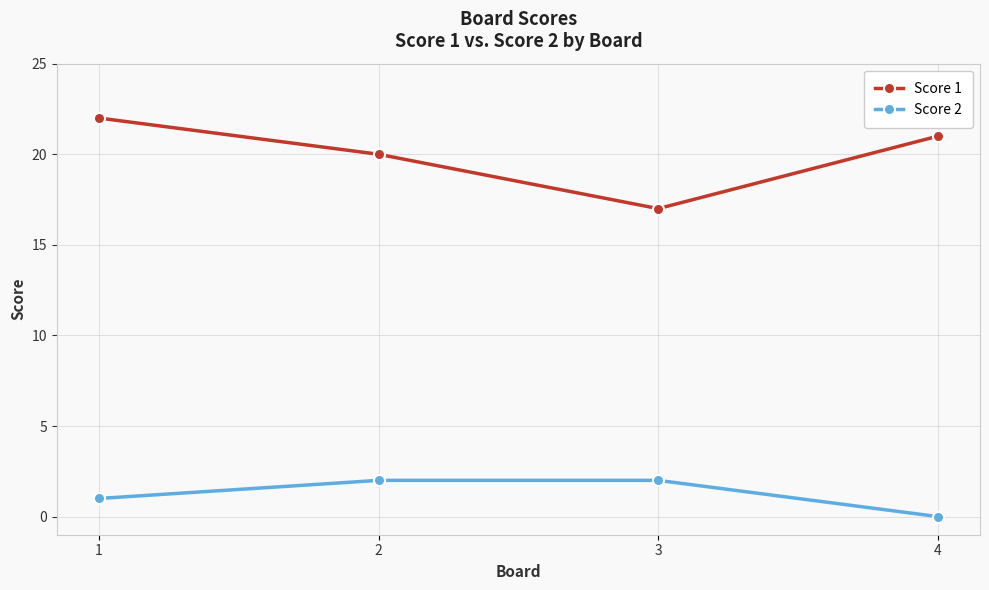

Where does the Score 1 series first go above 21?

1